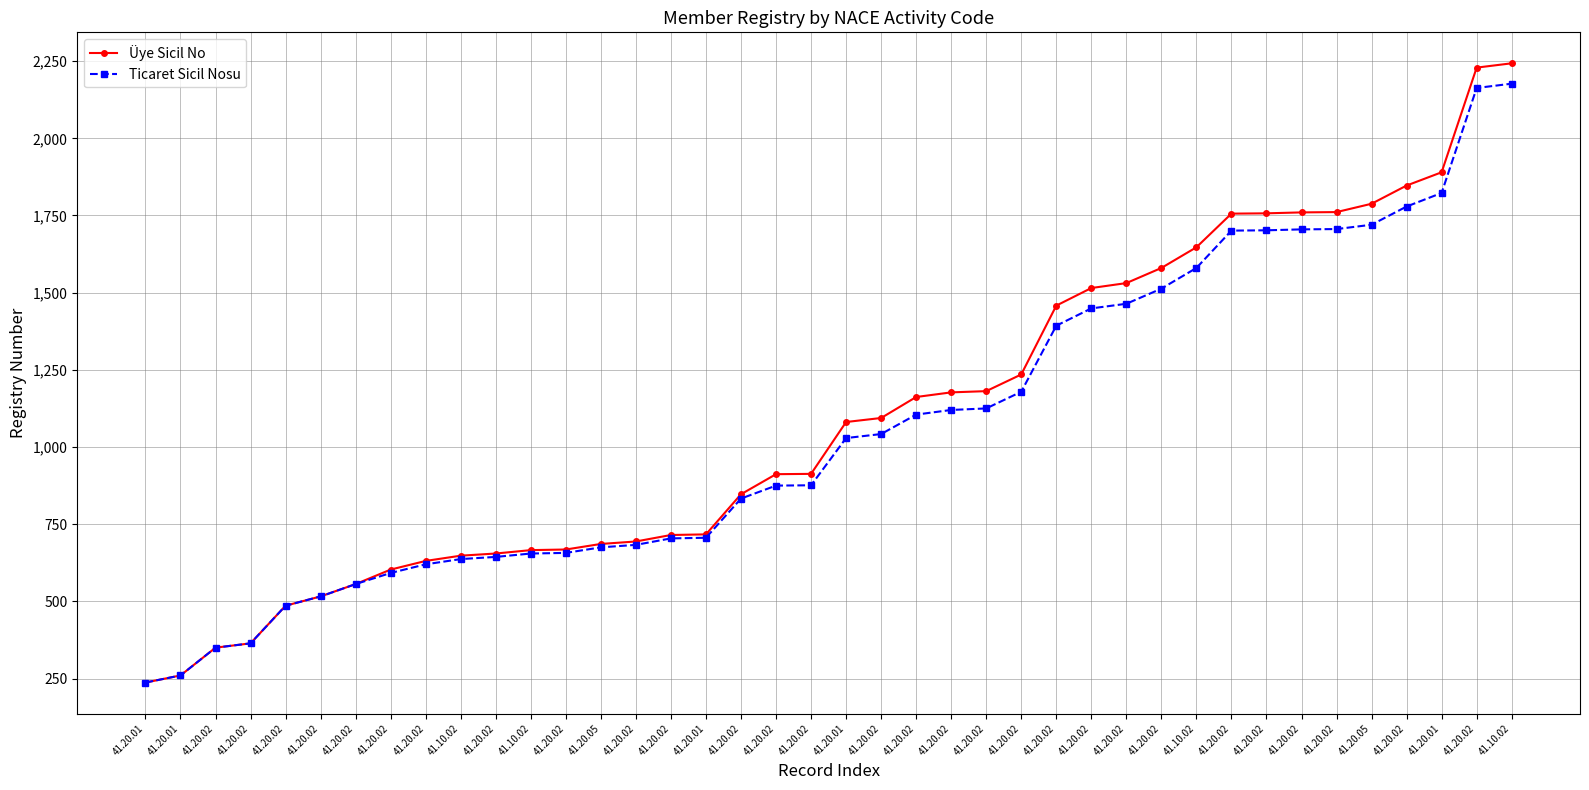

What is the label of the 3rd point from the left?

41.20.02